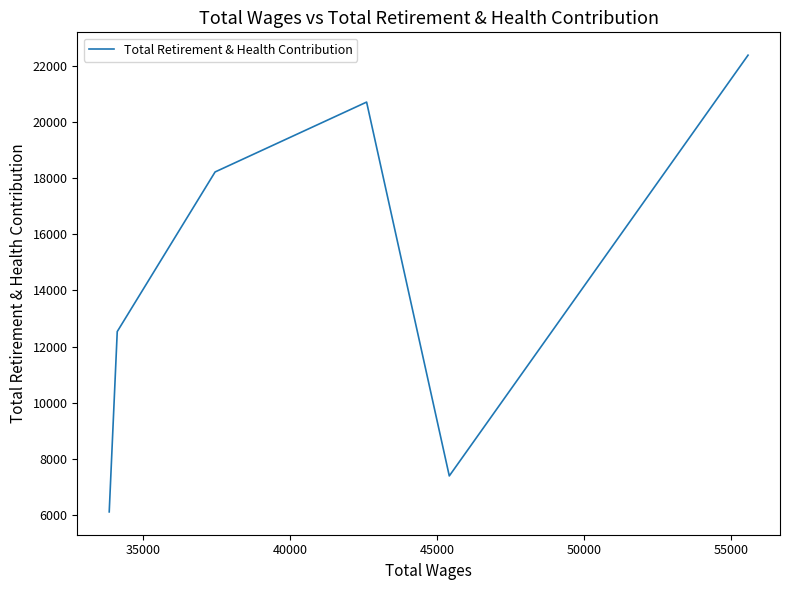

How many data points are above 18228?

2